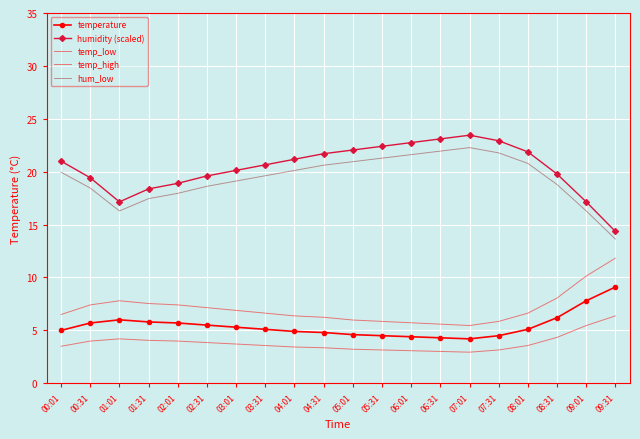

The value of humidity (scaled) at 07:31 is 6.9. True or false?

False